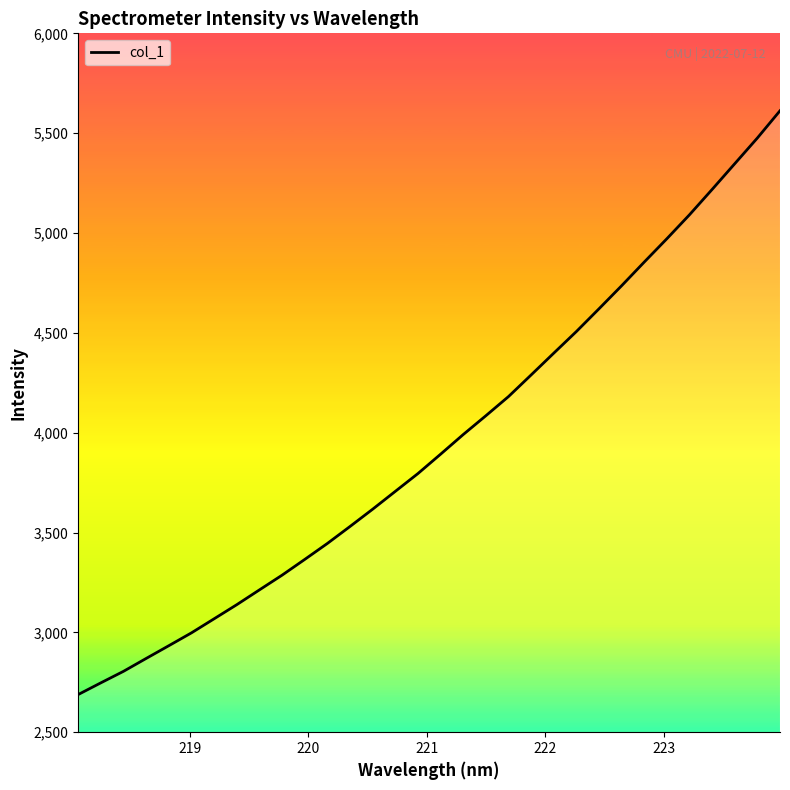

What is the difference between the maximum and minimum values?

2923.8